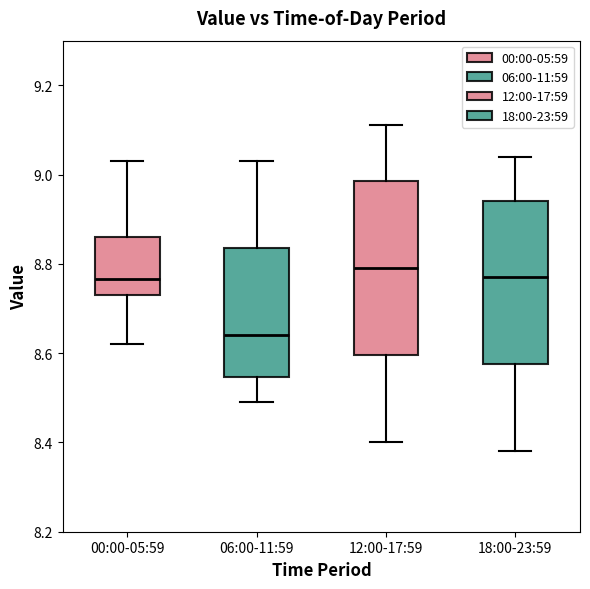

Comparing the boxes themselves (not the whiskers), which one is the tallest?

12:00-17:59